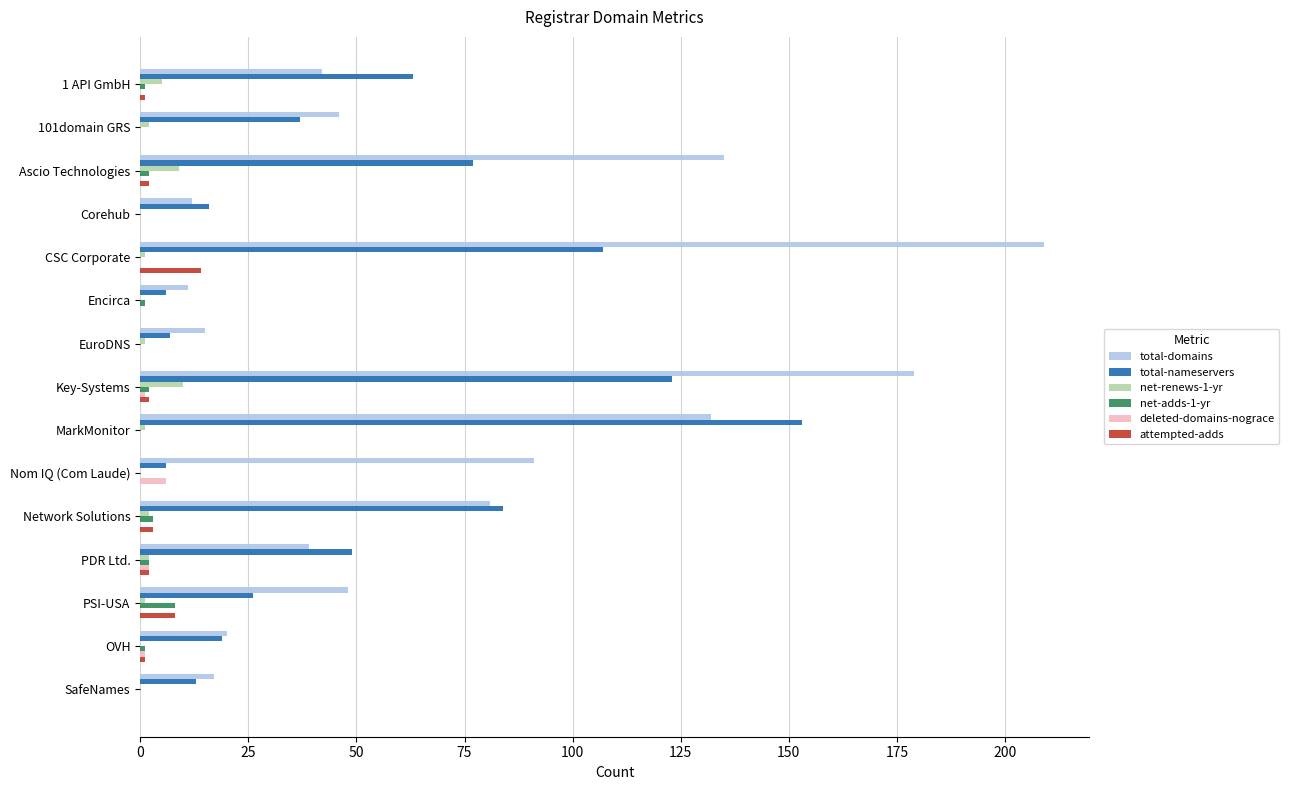

Which series has the largest total across all categories?

total-domains